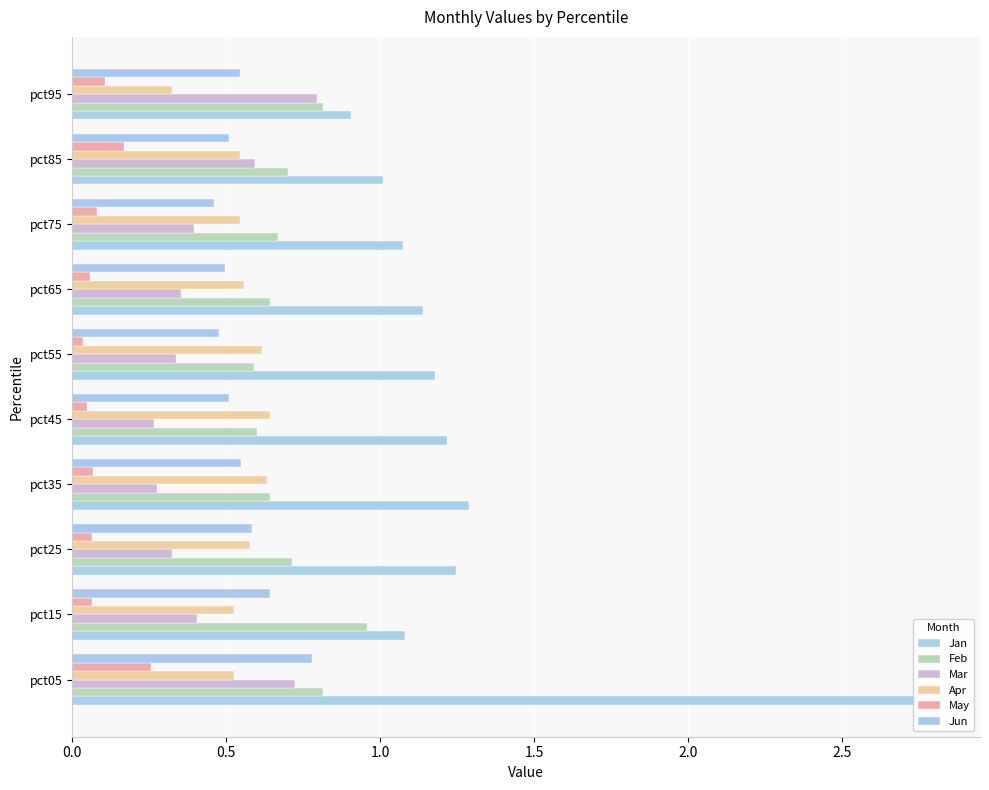

Reading left to right, extract all data points from this chart.

Jan: 2.8	1.1	1.2	1.3	1.2	1.2	1.1	1.1	1.0	0.9
Feb: 0.8	1.0	0.7	0.6	0.6	0.6	0.6	0.7	0.7	0.8
Mar: 0.7	0.4	0.3	0.3	0.3	0.3	0.4	0.4	0.6	0.8
Apr: 0.5	0.5	0.6	0.6	0.6	0.6	0.6	0.5	0.5	0.3
May: 0.3	0.1	0.1	0.1	0.0	0.0	0.1	0.1	0.2	0.1
Jun: 0.8	0.6	0.6	0.5	0.5	0.5	0.5	0.5	0.5	0.5